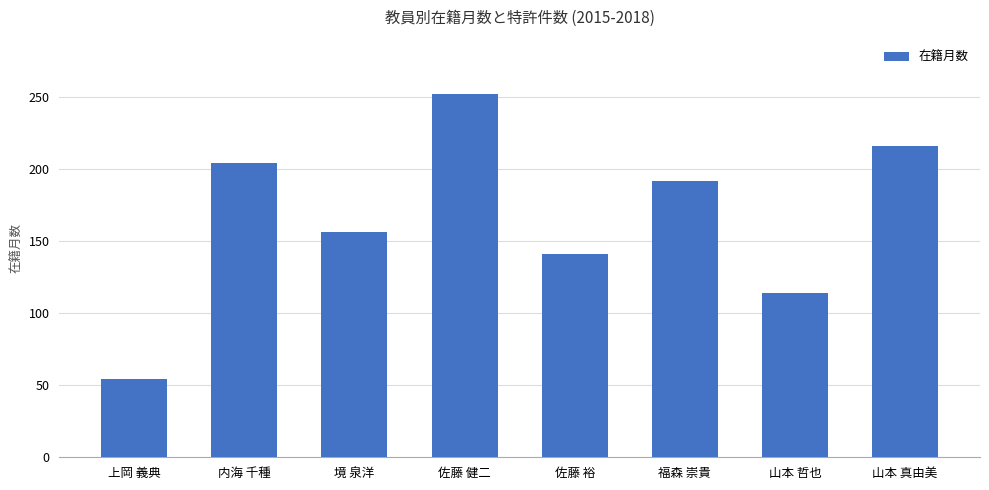

Reading left to right, transcribe all the data shown in this chart.

54	204	156	252	141	192	114	216